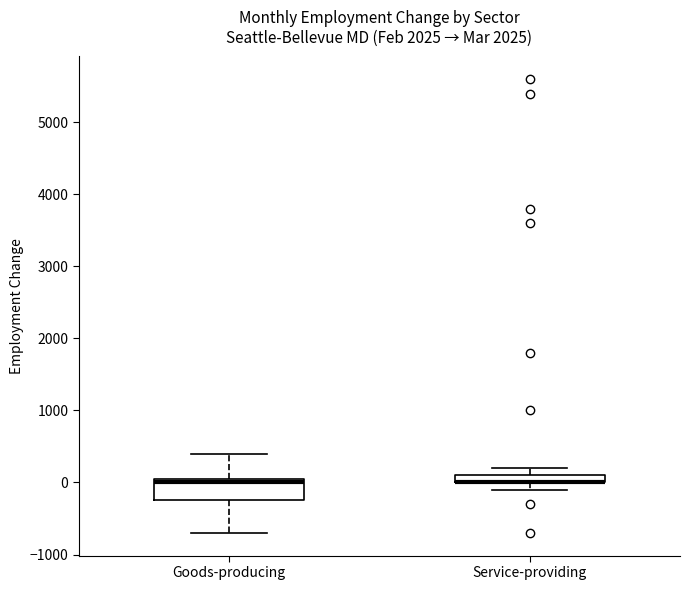

Which box is the tallest, from its lower edge to its upper edge?

Goods-producing